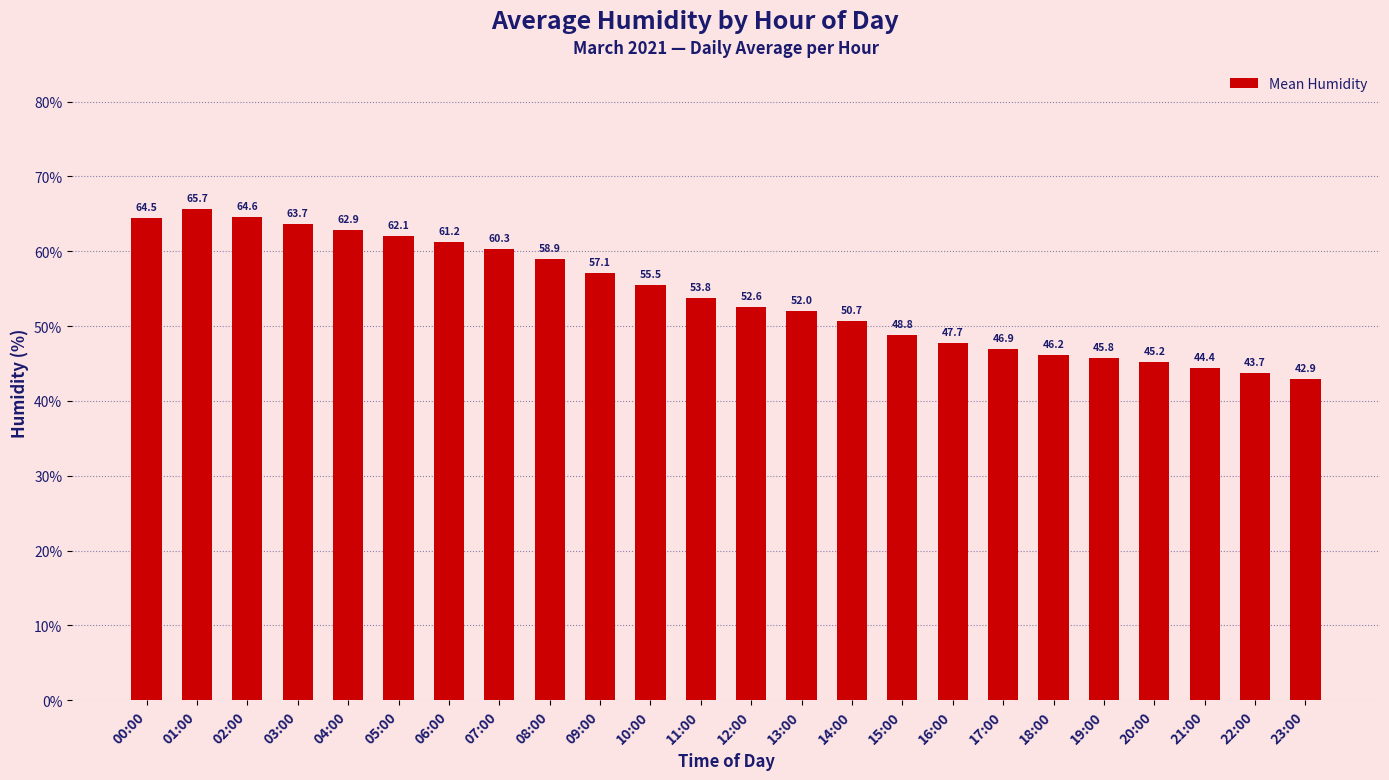

Does the chart contain stacked bars?

No